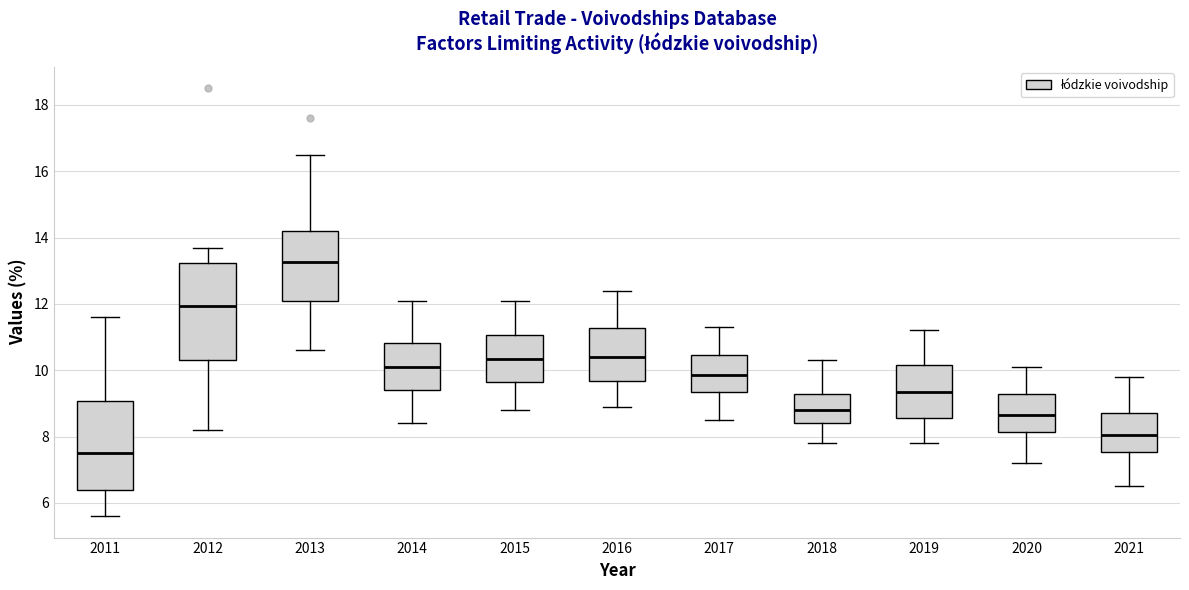

Which box is the tallest, from its lower edge to its upper edge?

2012